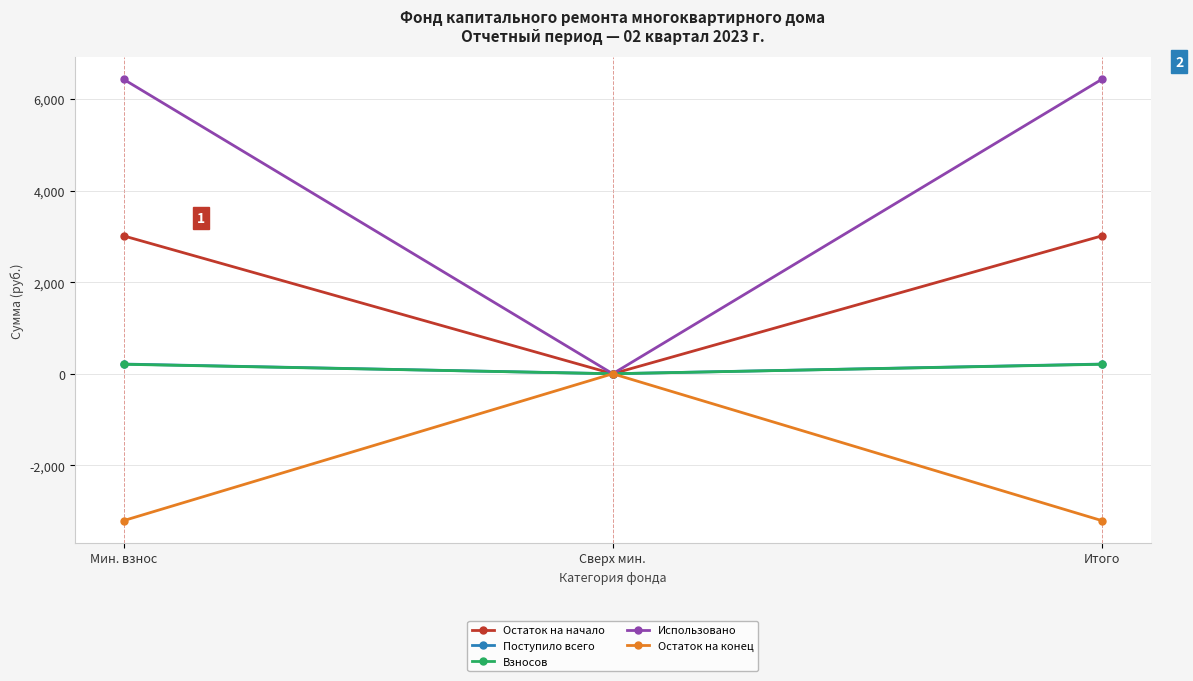

What is the label of the 2nd point from the right?

Сверх мин.